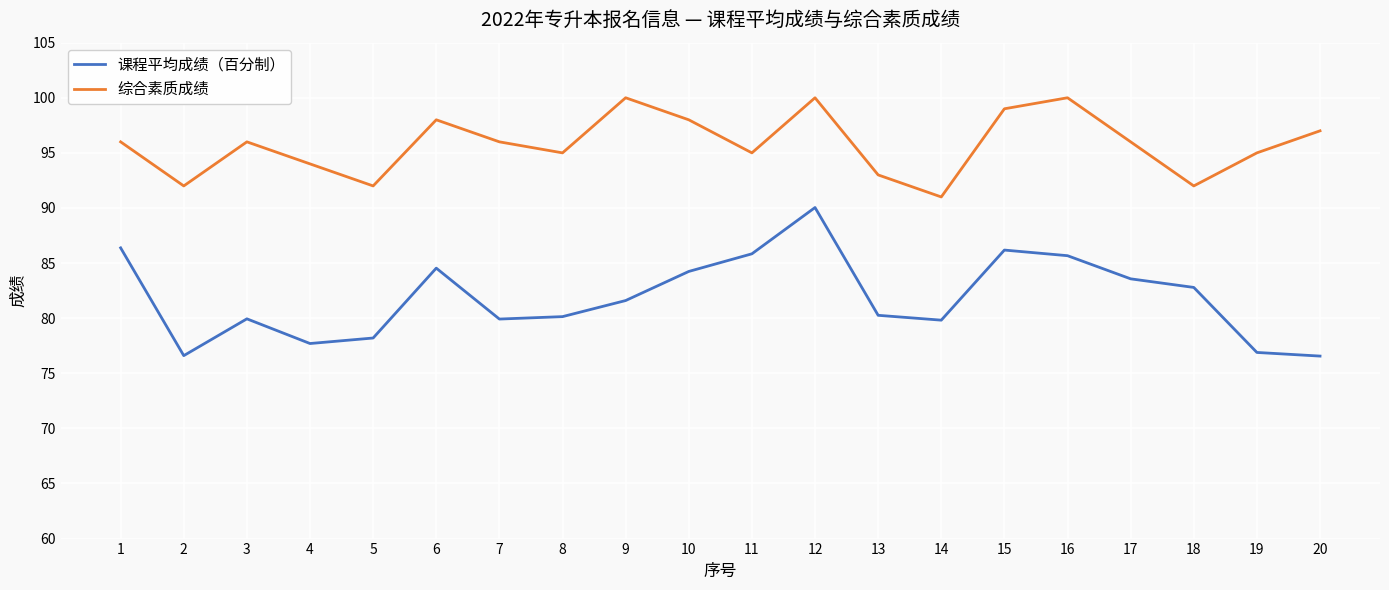

List the series in order of their overall mean, highest first.

综合素质成绩, 课程平均成绩（百分制）